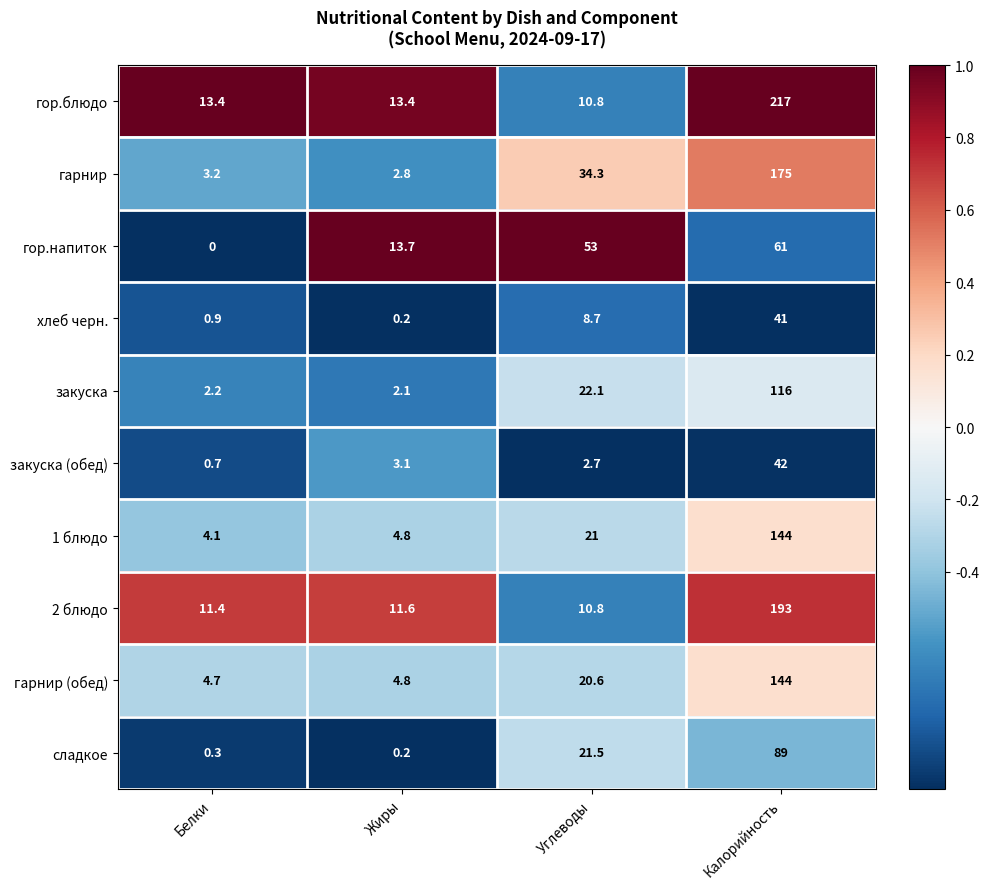

What is the difference between the highest and lowest values at Калорийность?

176.0